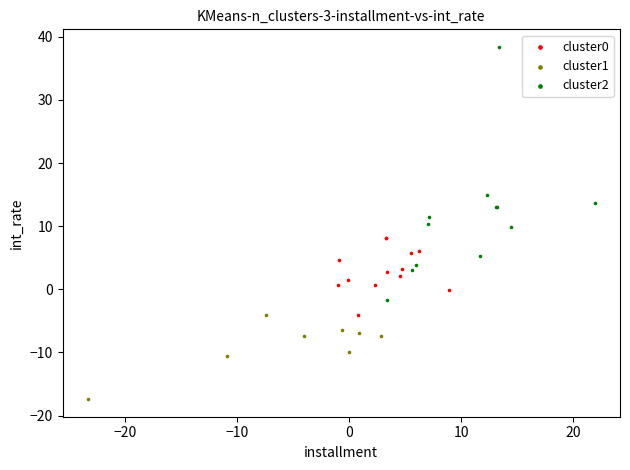

Which series has the widest spread of Y values?

cluster2